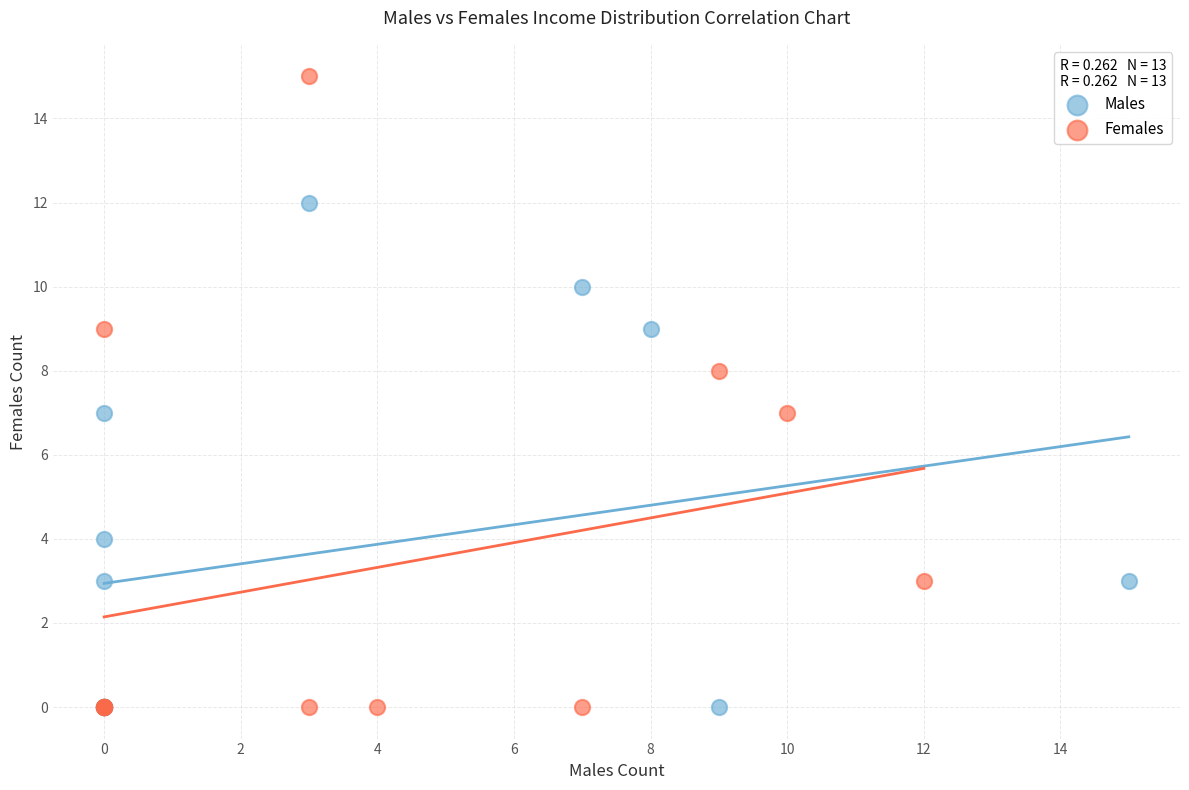

Which series reaches the maximum Y coordinate?

Females